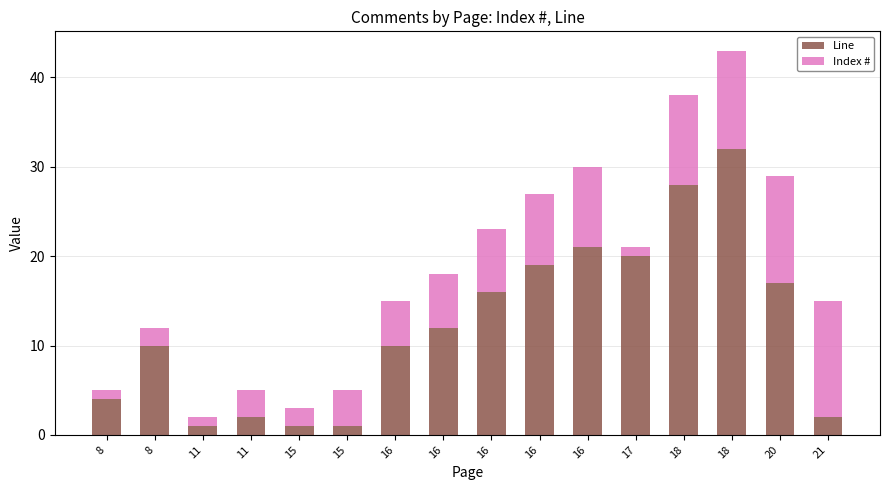

Does the chart contain any negative values?

No